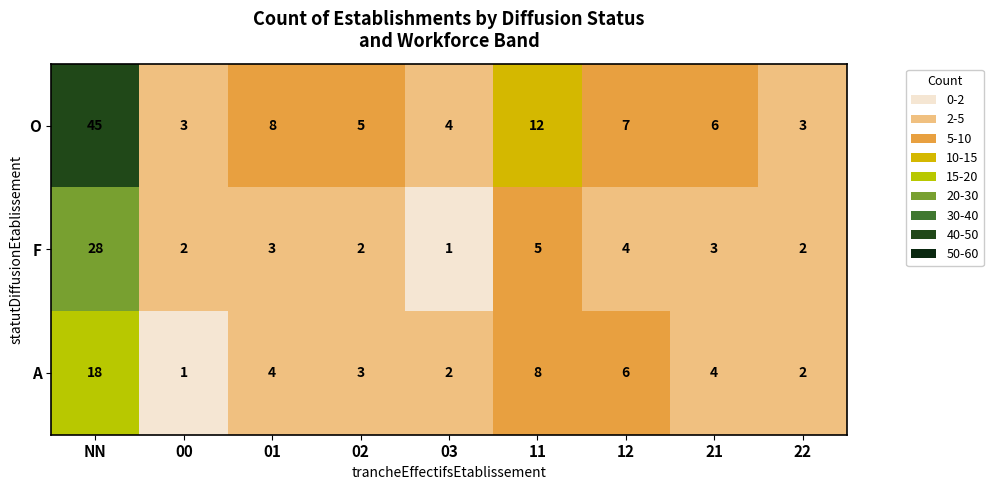

Which series has the widest spread of values?

O